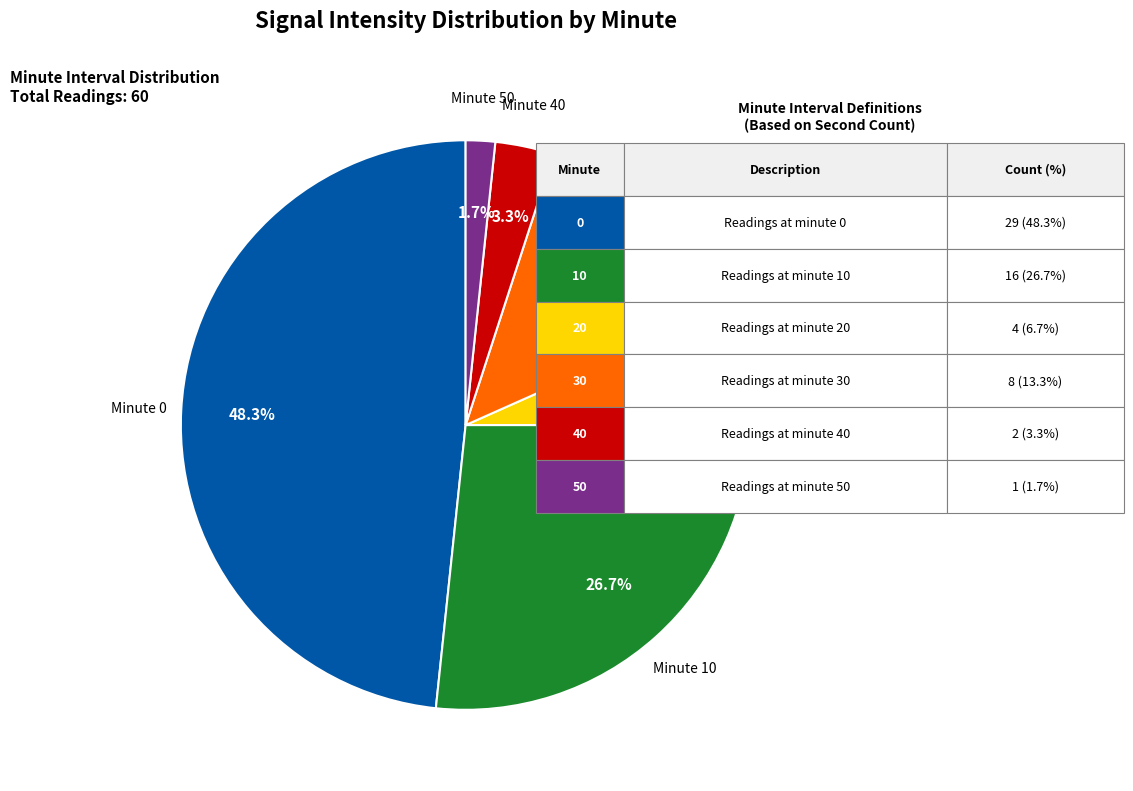

Is there any slice that represents more than half of the pie?

No